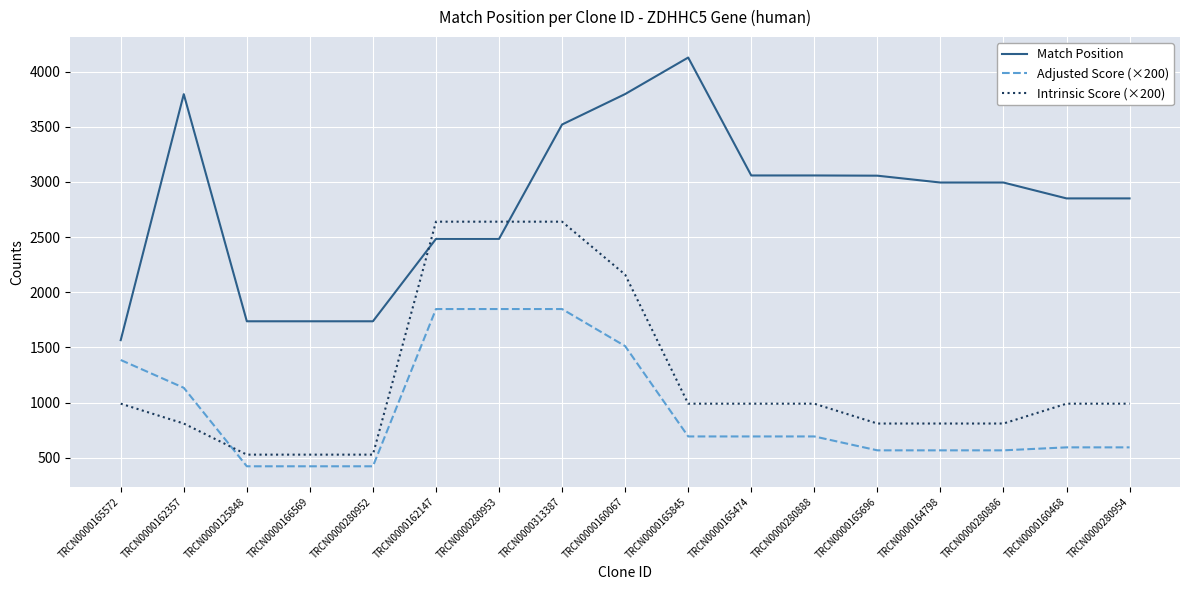

At which category is the sum across all series the highest?

TRCN0000313387